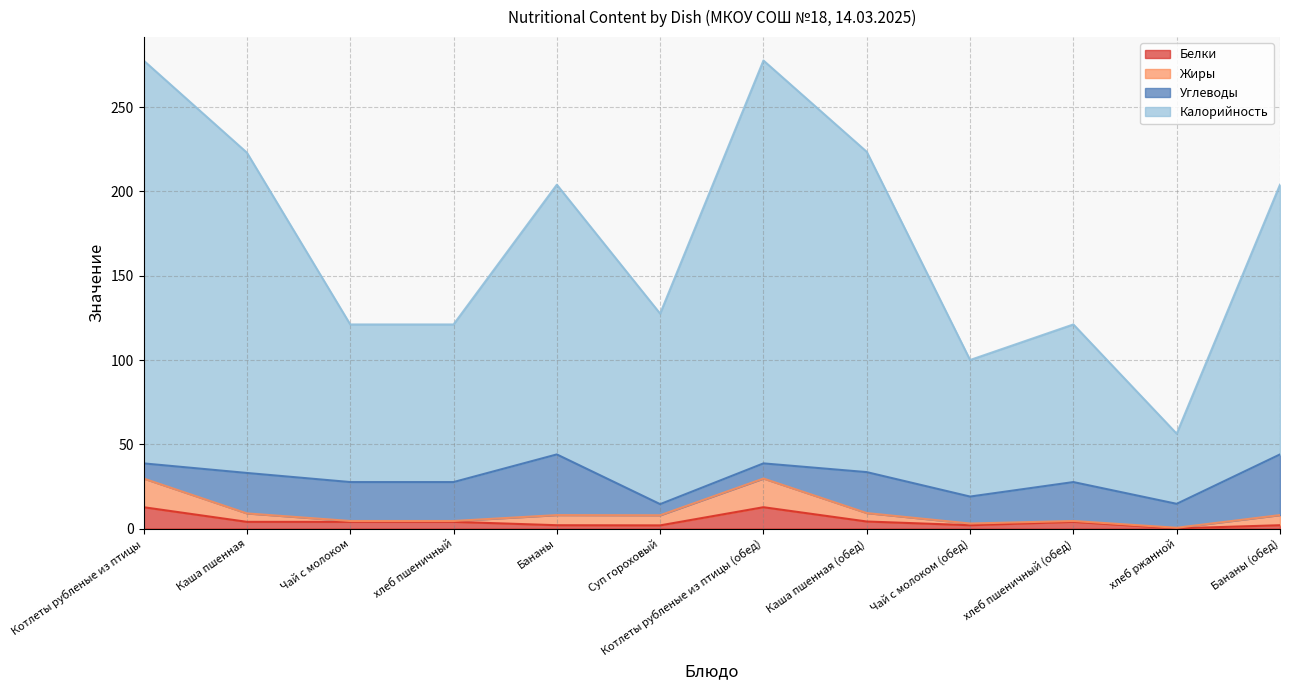

True or false: Калорийность and Белки intersect in this chart.

False